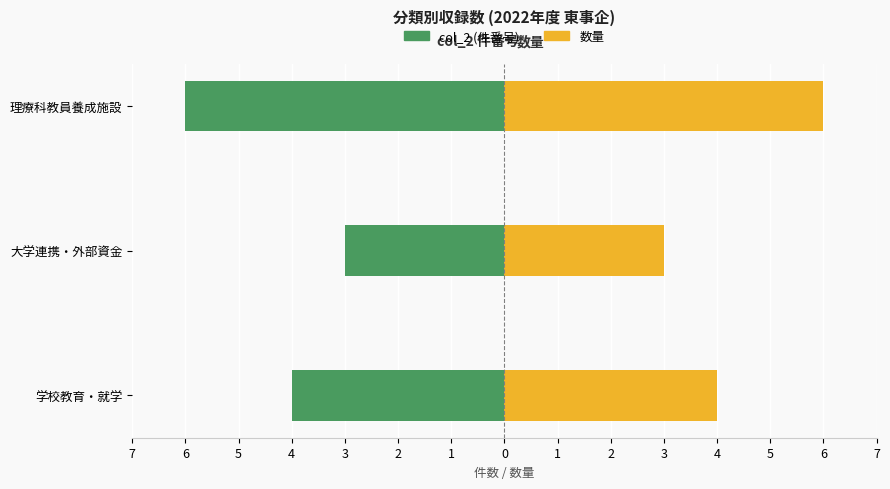

What is the difference between the maximum and minimum values in the 数量 series?

3